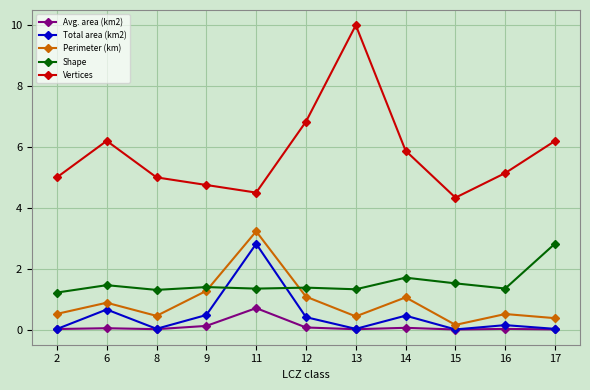

True or false: Shape and Vertices intersect in this chart.

False